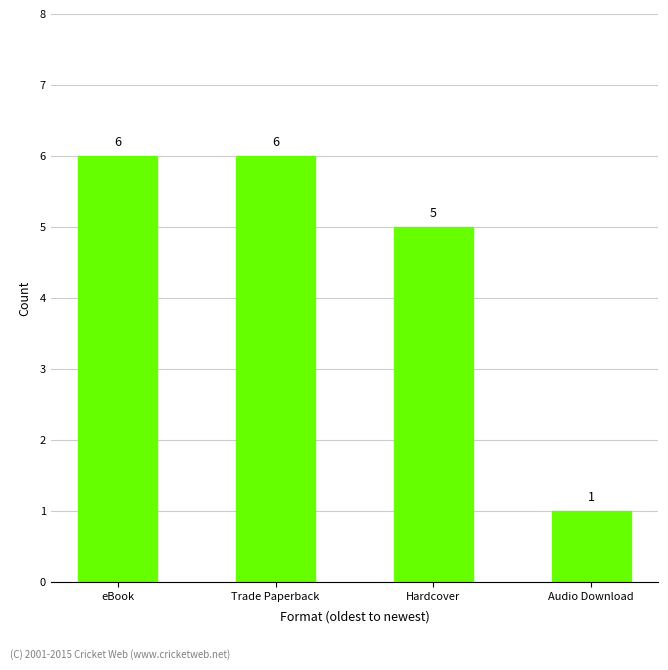

What is the change in value from Trade Paperback to Audio Download?

-5